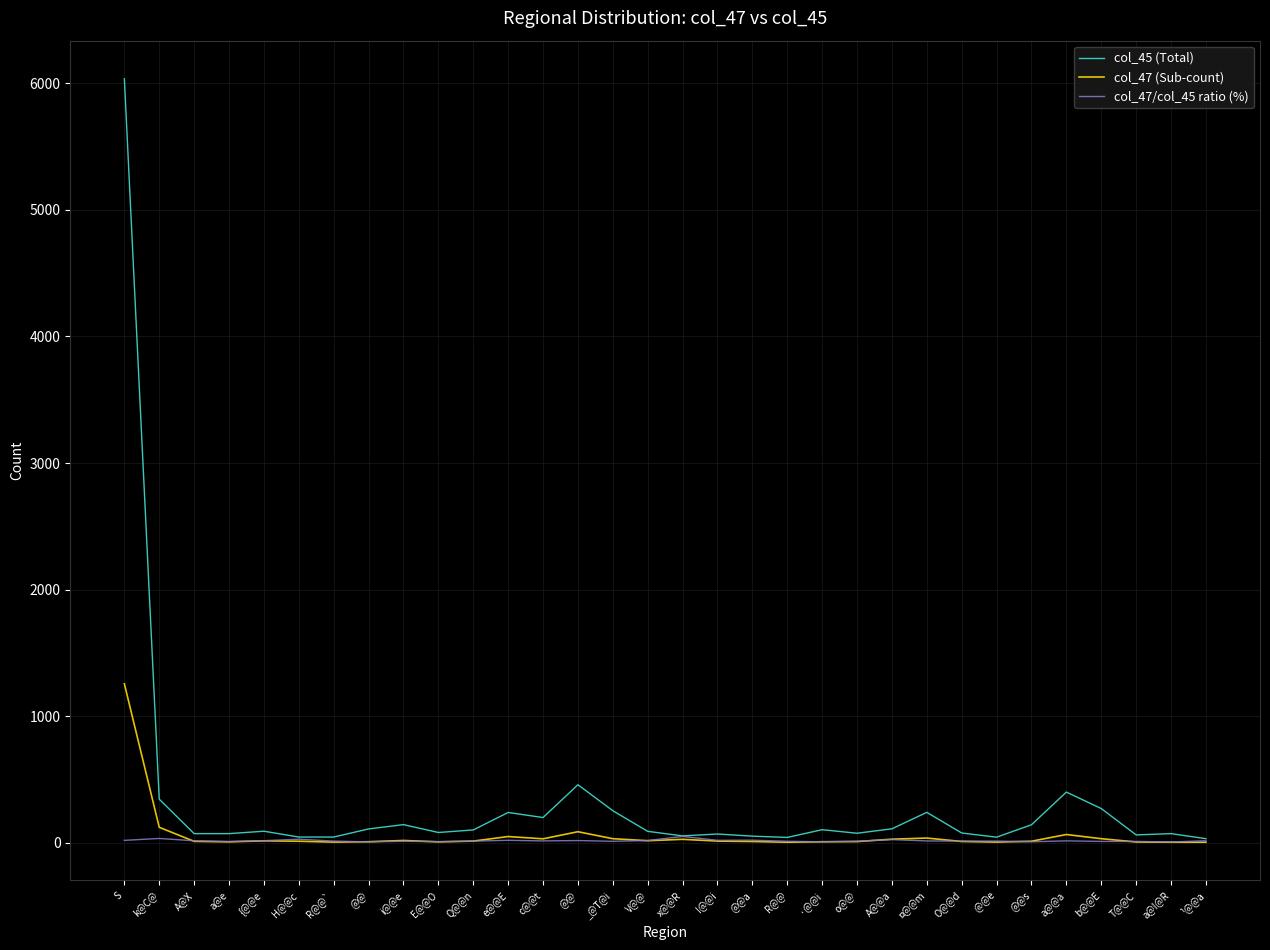

At how many categories does at least one series exceed 4328?

1